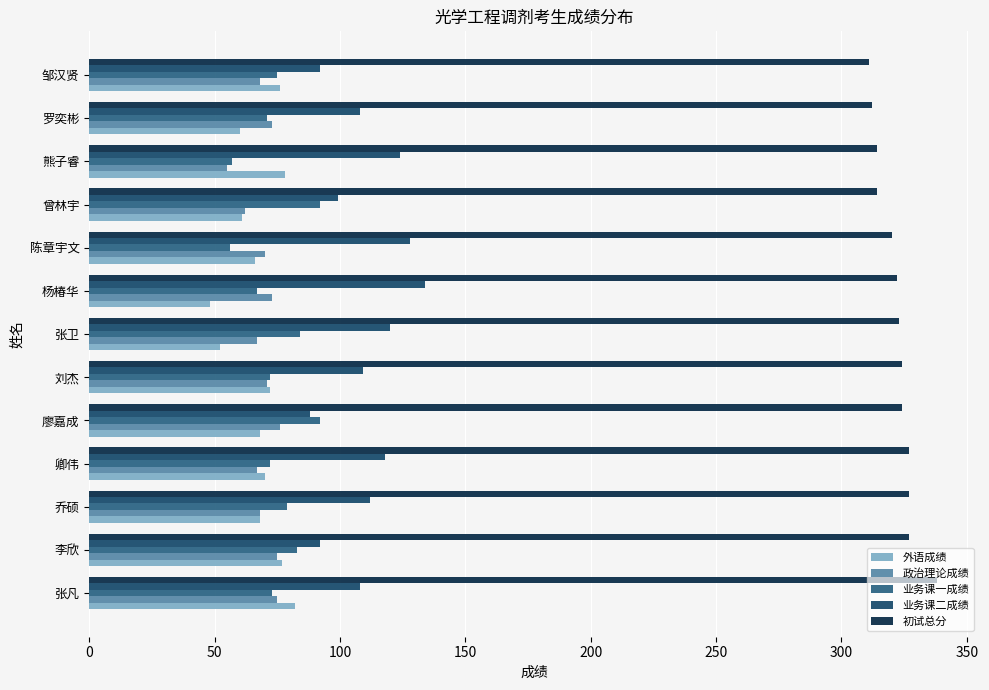

At how many categories does at least one series exceed 107?

13